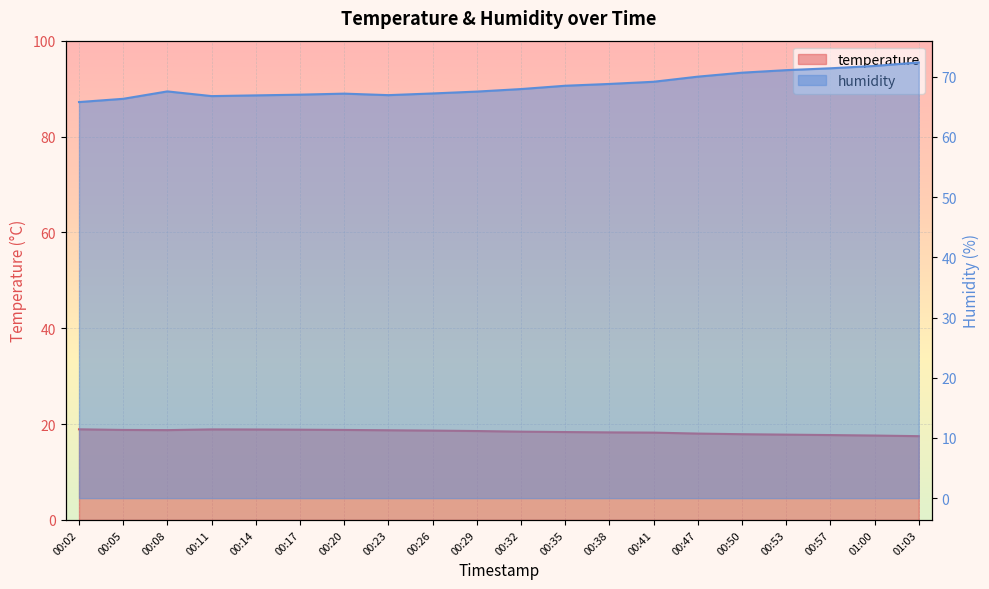

What position from the left is 00:17?

6